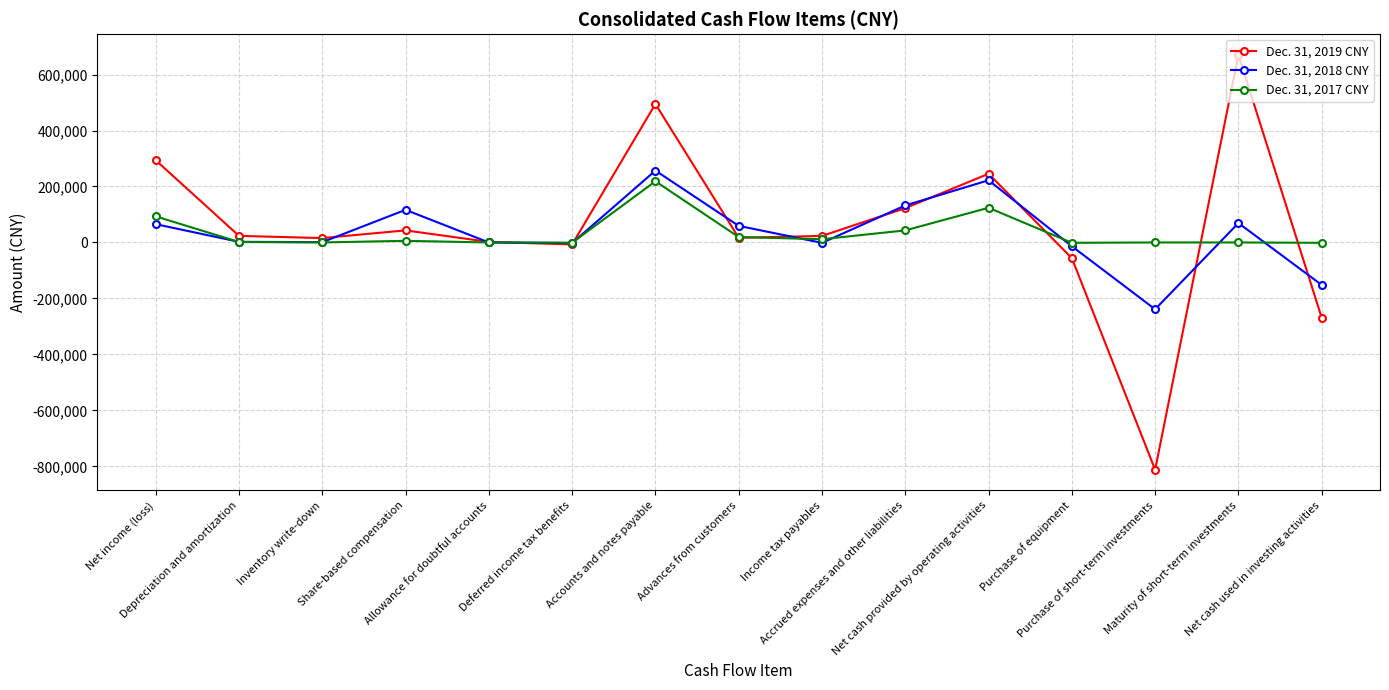

What is the spread (max minus min) of values at Deferred income tax benefits?

6241